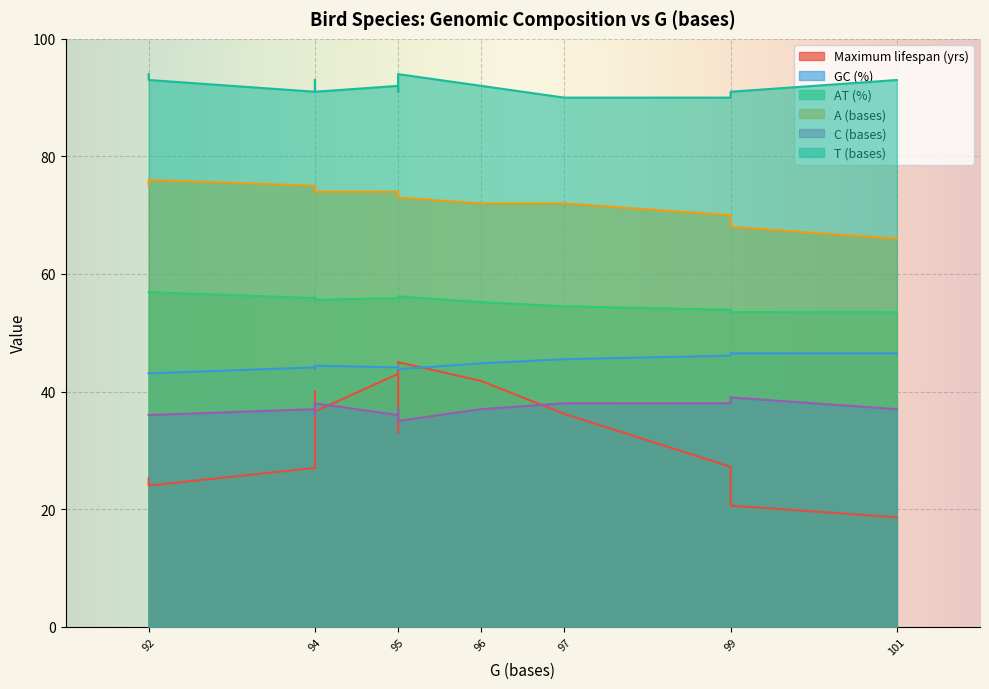

What is the greatest value displayed?

94.0